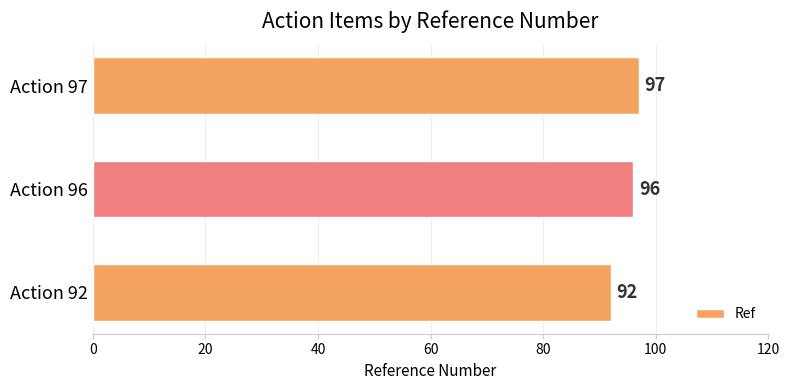

What is the sum of all values?

285